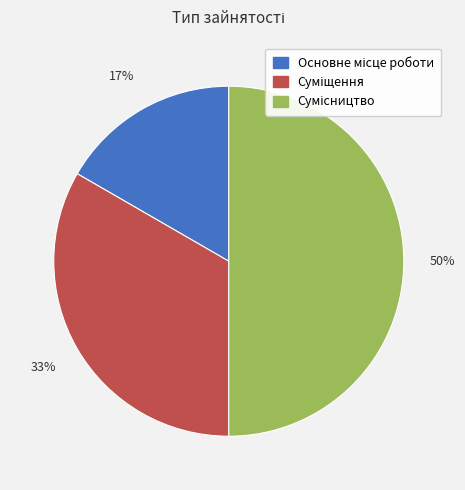

How many slices are in this pie chart?

3